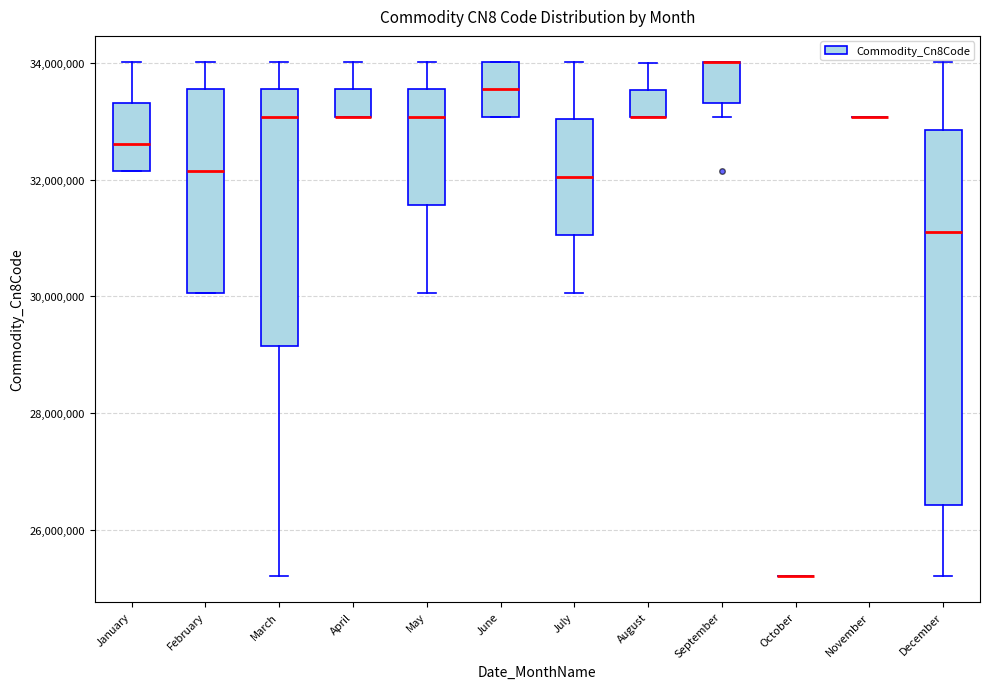

Reading left to right, transcribe this box plot: for each box, give where its median line is, the range the box spans, and where its two whiskers end, as read against the y-axis. The values are not printed on the chart, so give them approximately, as read against the axis.

January: median 32600000, box 32200000 to 33400000, whiskers 32200000 to 34000000
February: median 32200000, box 30000000 to 33600000, whiskers 30000000 to 34000000
March: median 33000000, box 29200000 to 33600000, whiskers 25200000 to 34000000
April: median 33000000 (drawn on the box's lower edge), box 33000000 to 33600000, whiskers 33000000 to 34000000
May: median 33000000, box 31600000 to 33600000, whiskers 30000000 to 34000000
June: median 33600000, box 33000000 to 34000000, whiskers 33000000 to 34000000
July: median 32000000, box 31000000 to 33000000, whiskers 30000000 to 34000000
August: median 33000000 (drawn on the box's lower edge), box 33000000 to 33600000, whiskers 33000000 to 34000000
September: median 34000000 (drawn on the box's upper edge), box 33400000 to 34000000, whiskers 33000000 to 34000000
October: box collapsed to a line at 25200000, whiskers 25200000 to 25200000
November: box collapsed to a line at 33000000, whiskers 33000000 to 33000000
December: median 31200000, box 26400000 to 32800000, whiskers 25200000 to 34000000